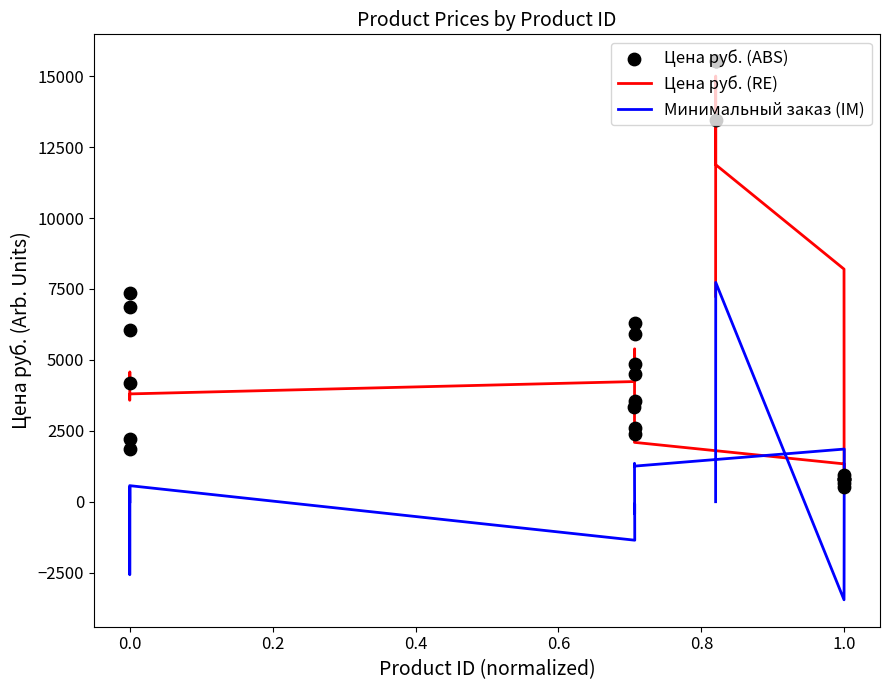

Which series has the largest total across all categories?

Цена руб. (ABS)